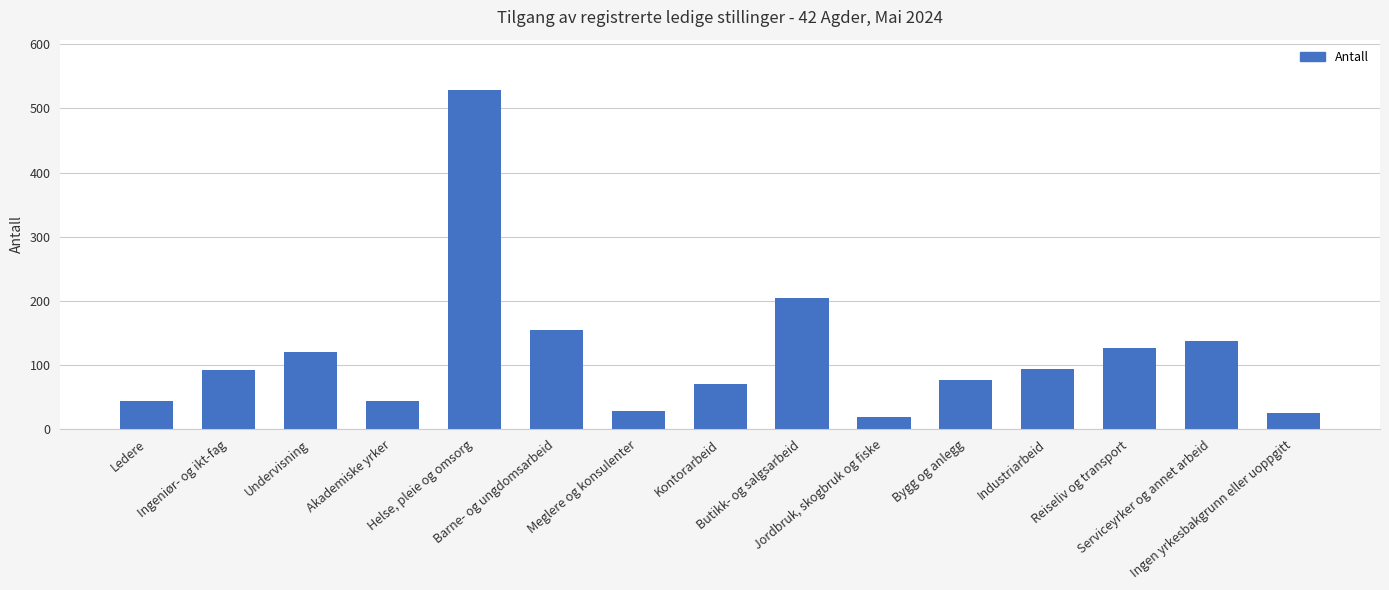

What is the average value?

117